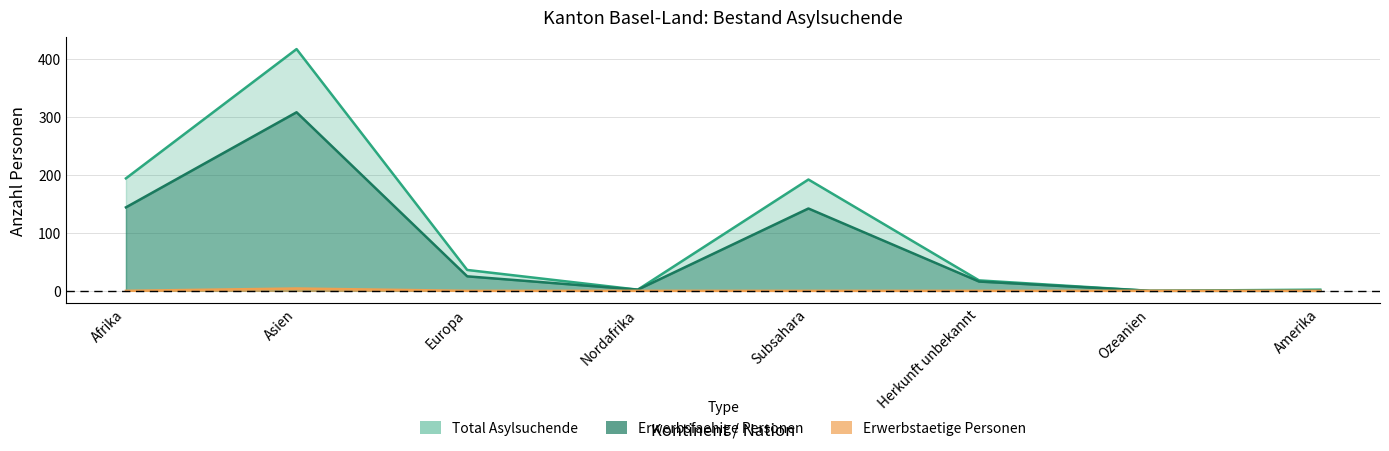

At which category does Total Asylsuchende reach its first local valley?

Nordafrika